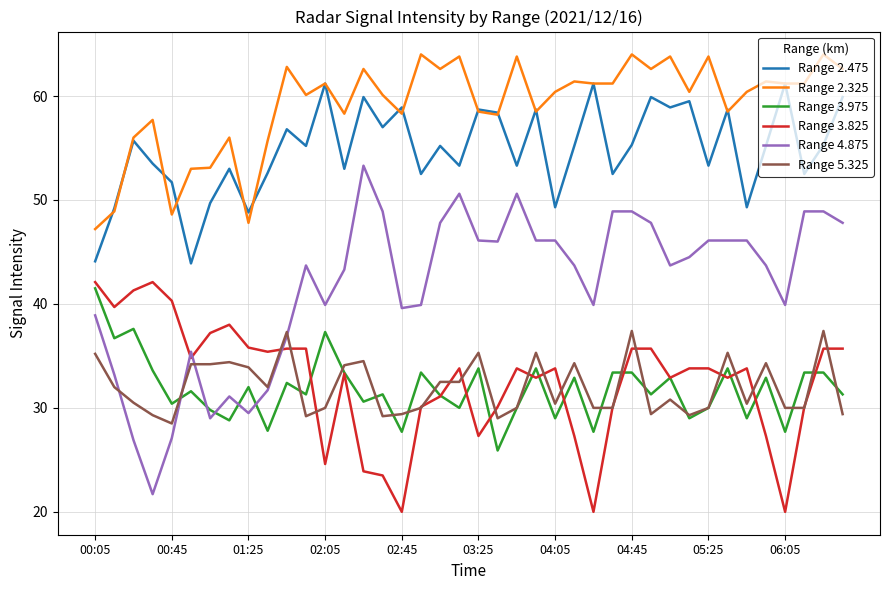

What is the smallest value displayed?

20.0